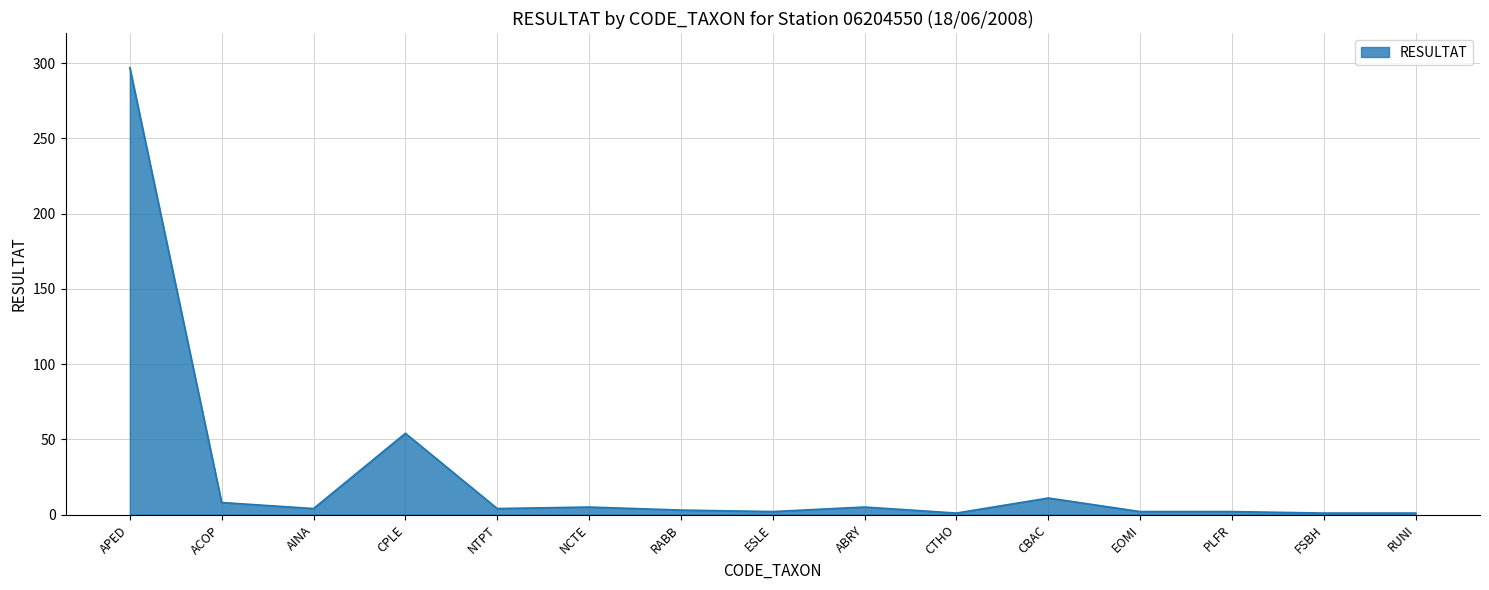

What is the difference between the maximum and minimum values?

296